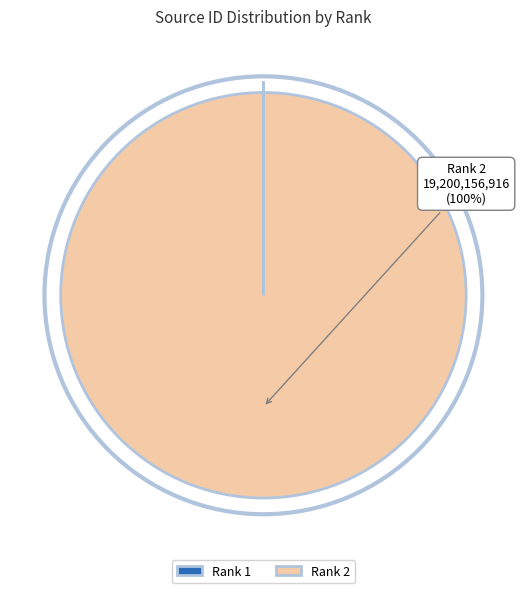

To the nearest percent, what is the difference between the largest and smallest slice percentages?

100%